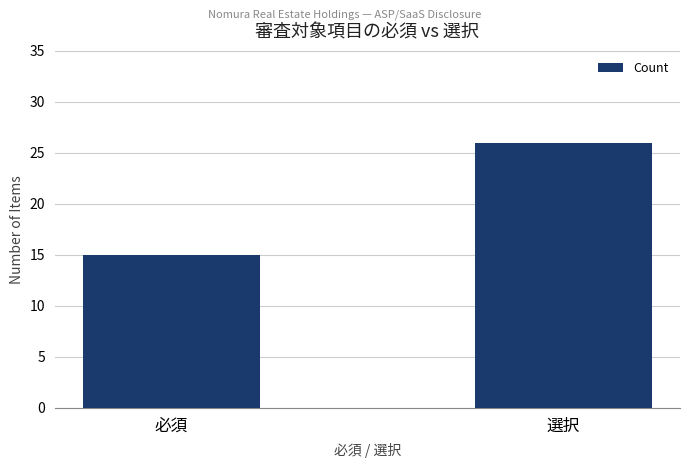

How many bars are there in total?

2